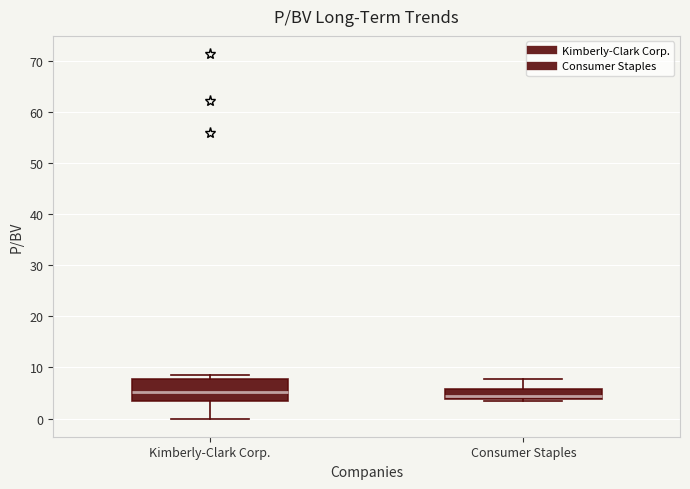

Where is the upper edge of the box for Consumer Staples on the y-axis? The values are not printed on the chart, so give them approximately, as read against the axis.

6